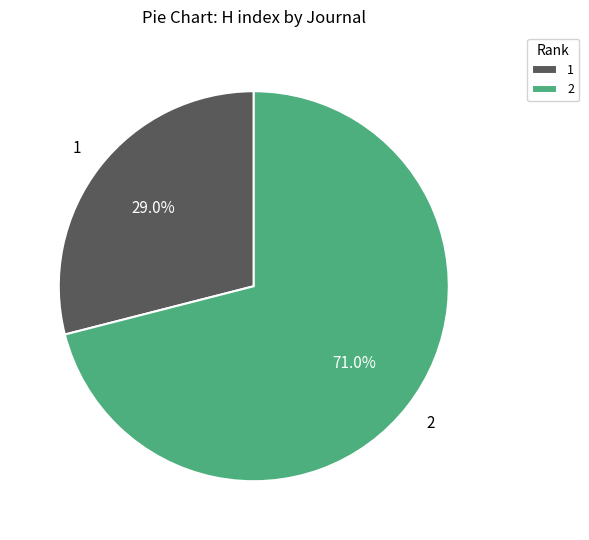

Rank the categories by value from highest to lowest.

2, 1